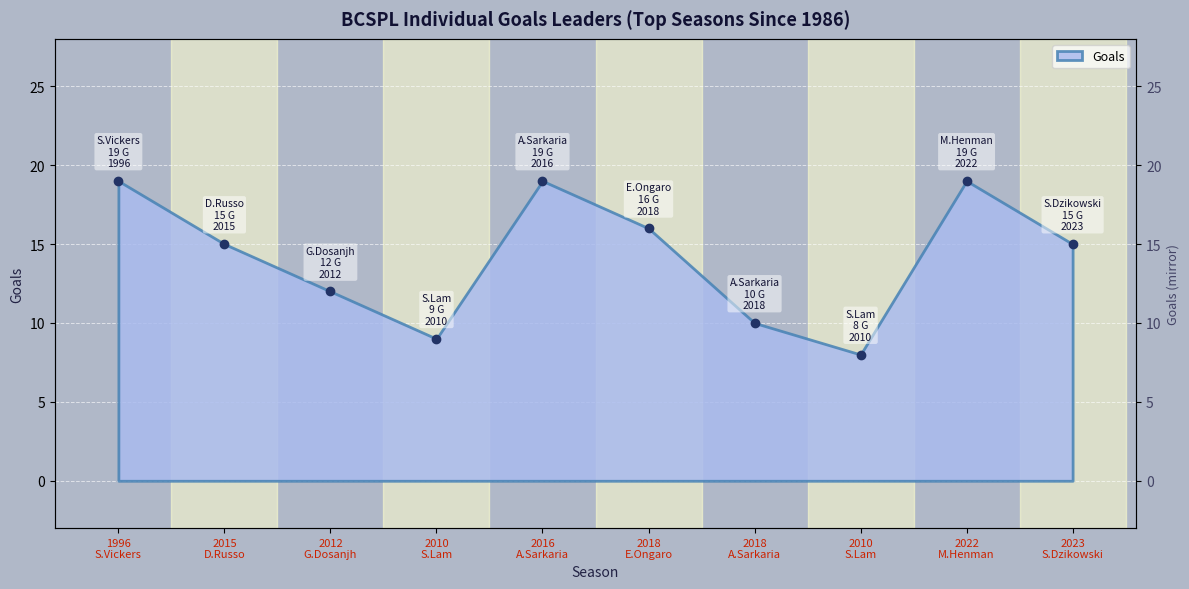

Where is the data nearest to the value 13?

2012 G.Dosanjh